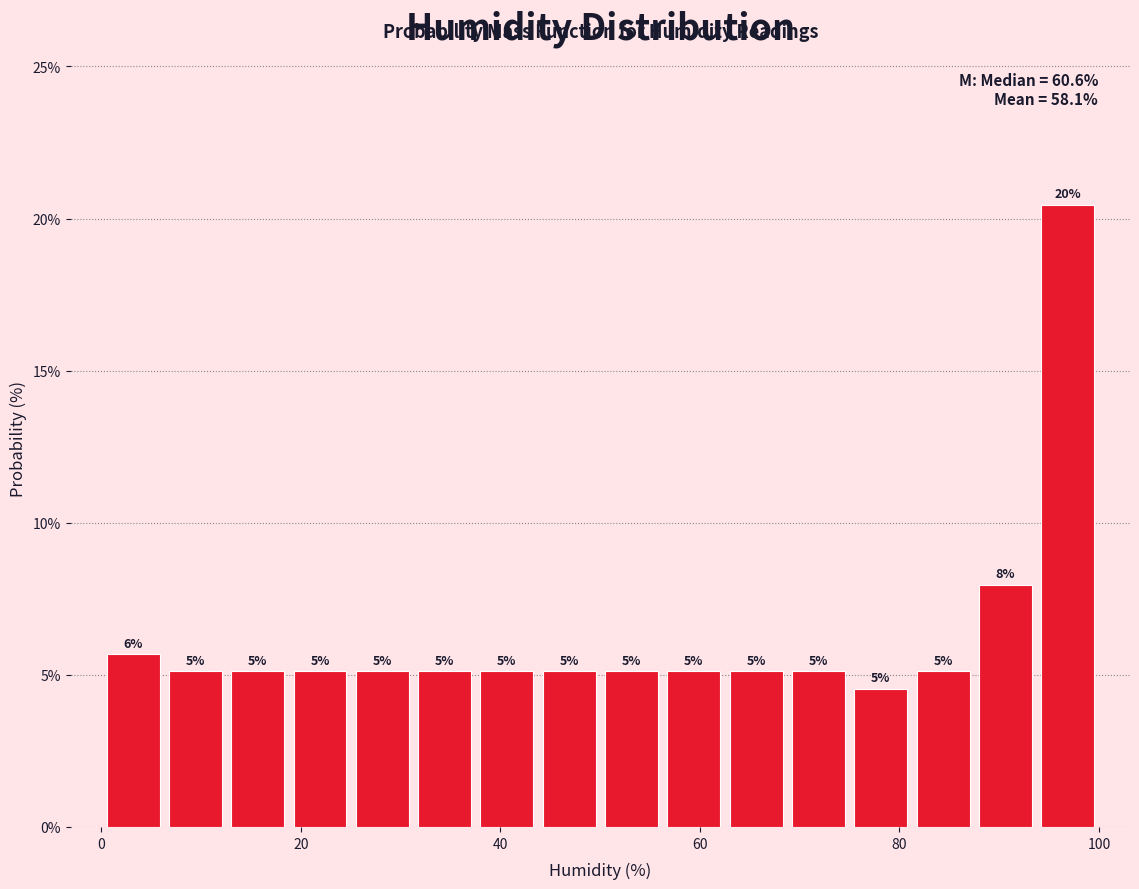

Around what value on the x-axis is the tallest bar? Give the approximate position of its centre, as read against the axis.

96